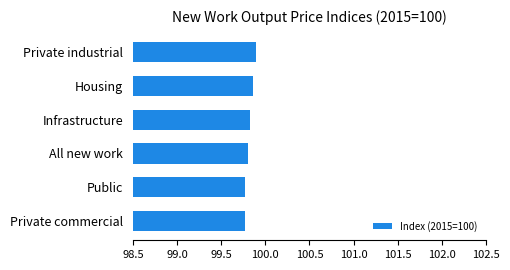

What is the sum of all values?

598.9